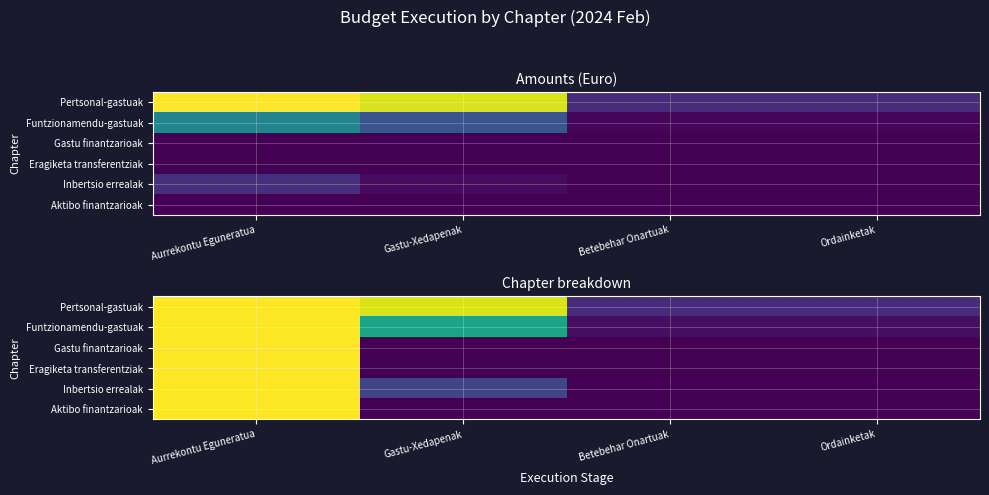

Count the number of data series in this chart.

6